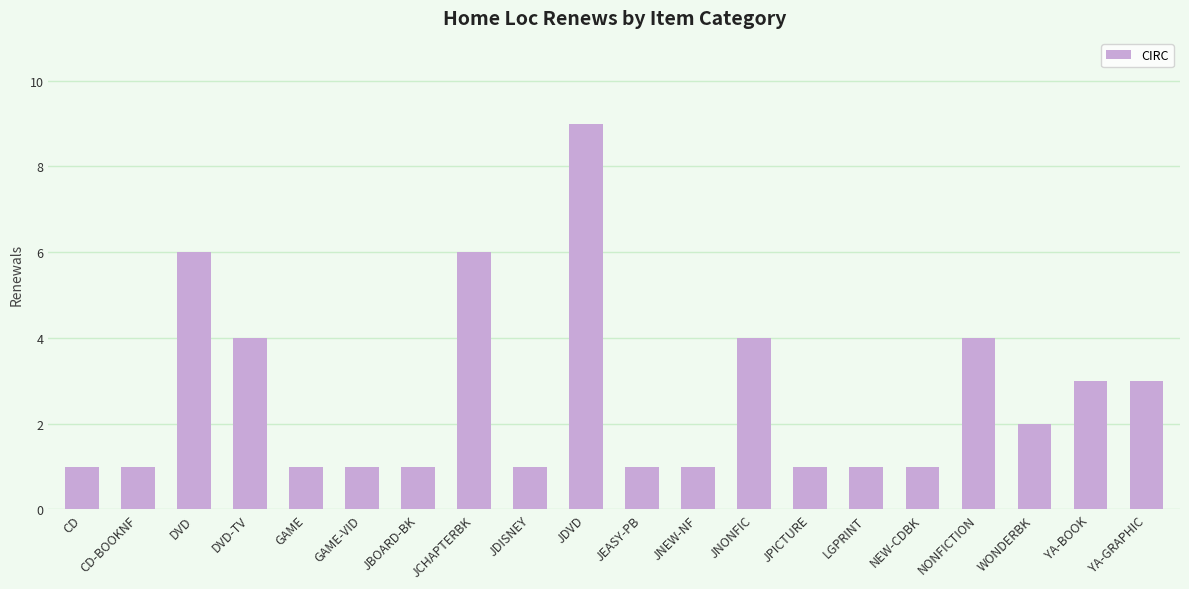

What is the label of the 8th bar from the right?

JNONFIC